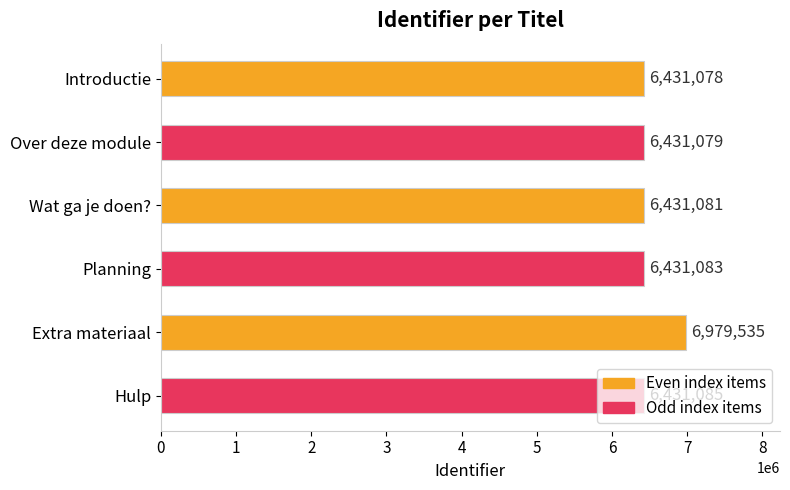

What is the change in value from Introductie to Wat ga je doen??

+3